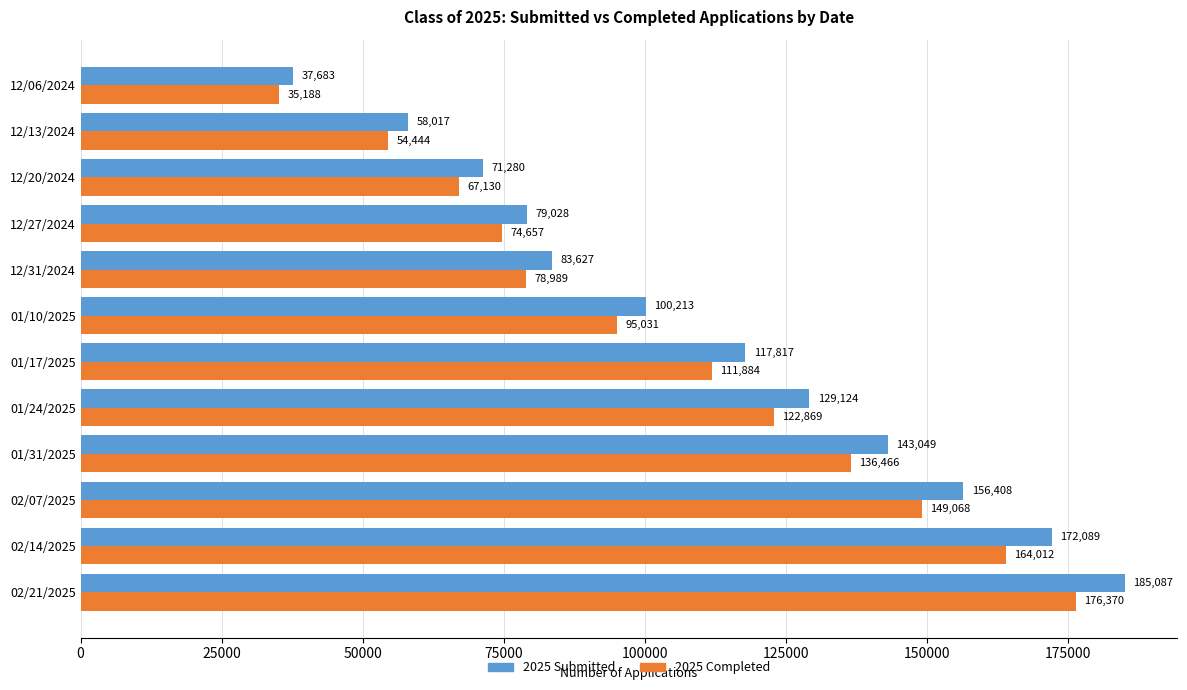

Which series has the largest total across all categories?

2025 Submitted